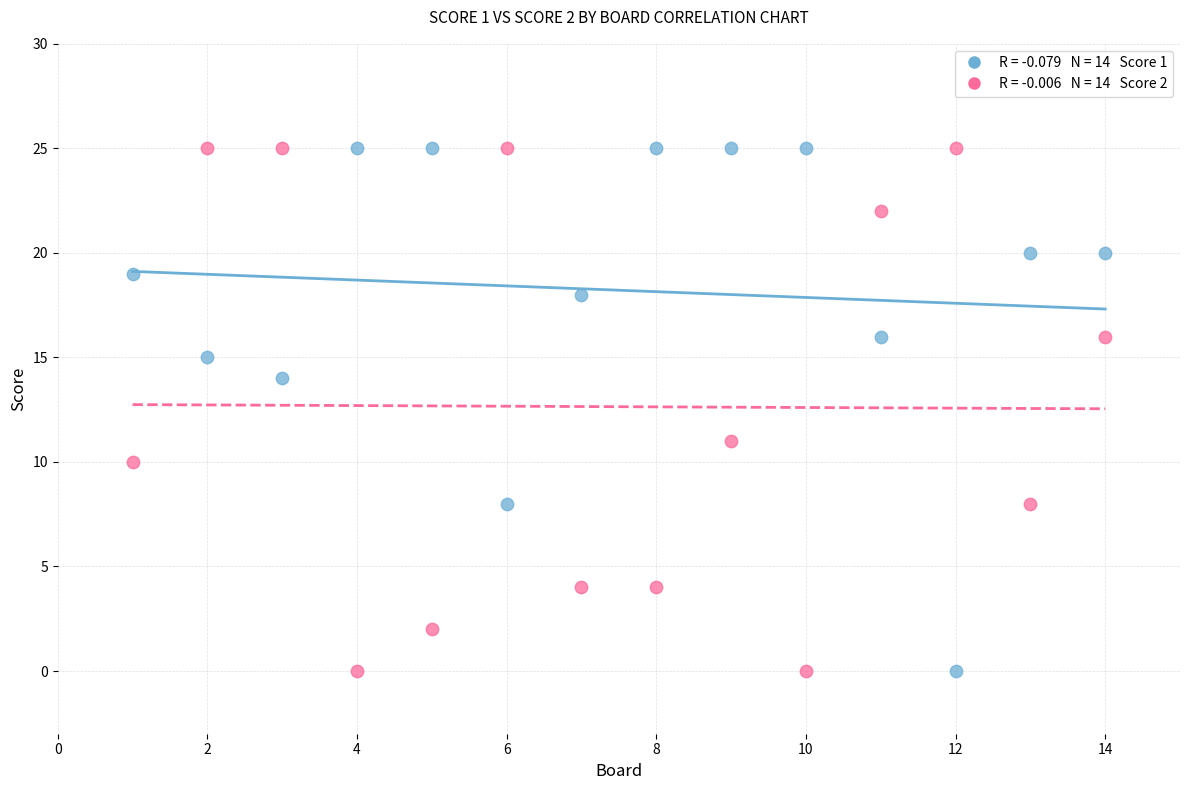

Across all data points, what is the range of Y values (max minus min)?

25